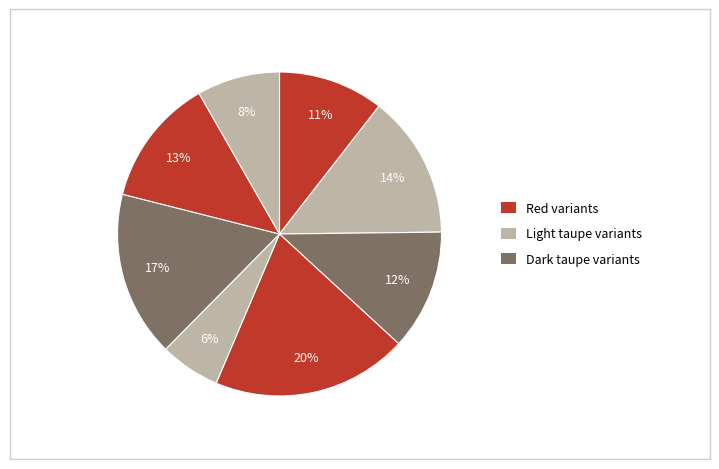

How many segments does this pie chart have?

8